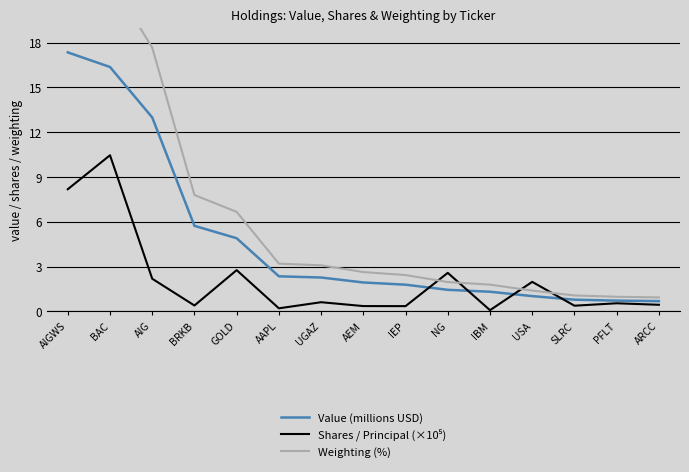

True or false: Value (millions USD) has a value of 0.7 at NG.

False